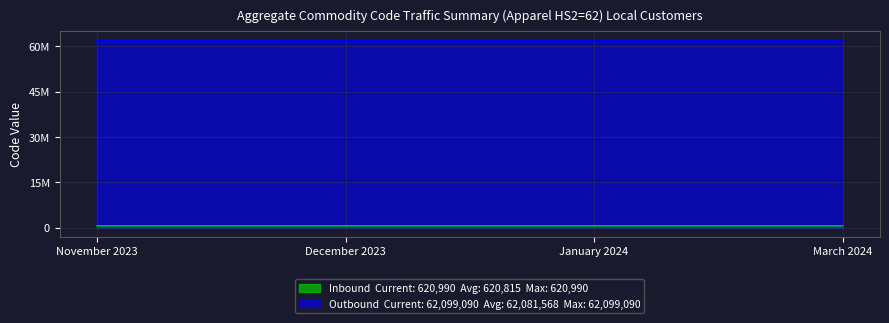

Reading left to right, list all the values displayed in this chart.

Inbound (Hs6Code): 620290	620990	620990	620990
Outbound (Cn8Code): 62029000	62099090	62099090	62099090